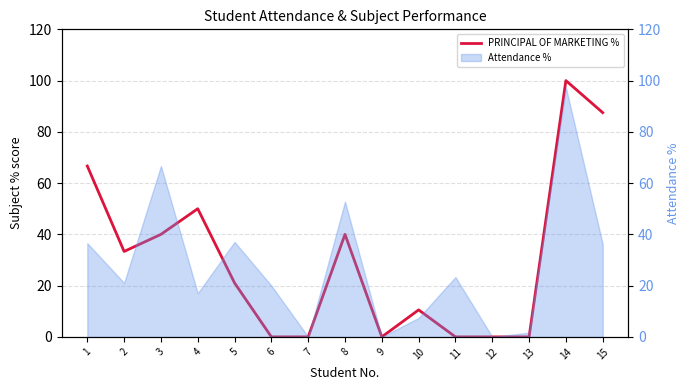

Reading left to right, extract all data points from this chart.

66.7	33.3	40.0	50.0	21.1	0.0	0.0	40.0	0.0	10.5	0.0	0.0	0.0	100.0	87.5